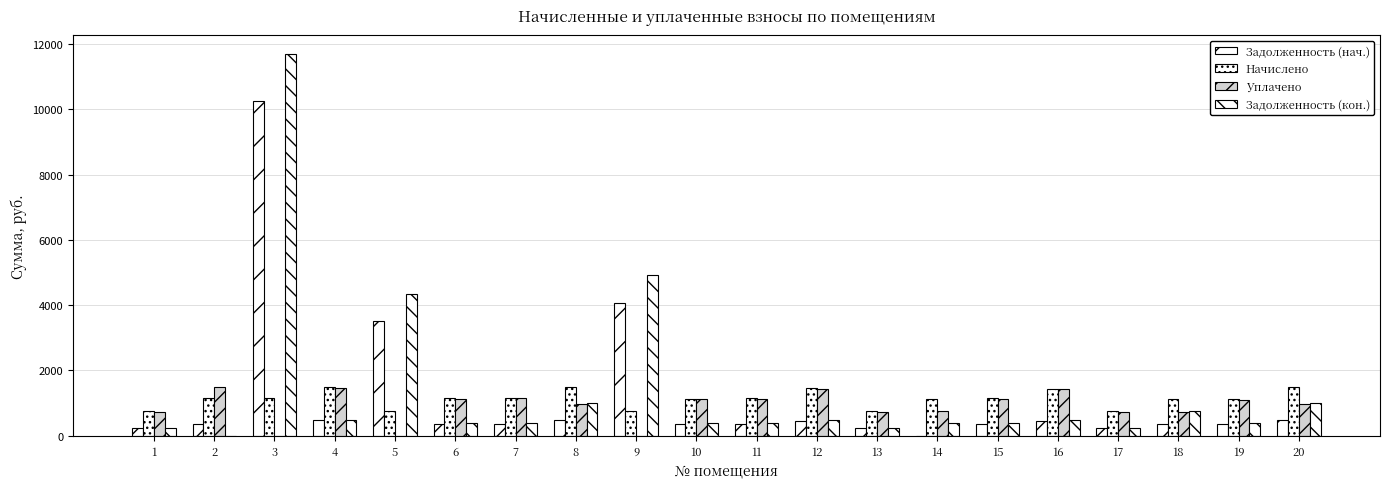

Read the Начислено value at 18.

1112.4